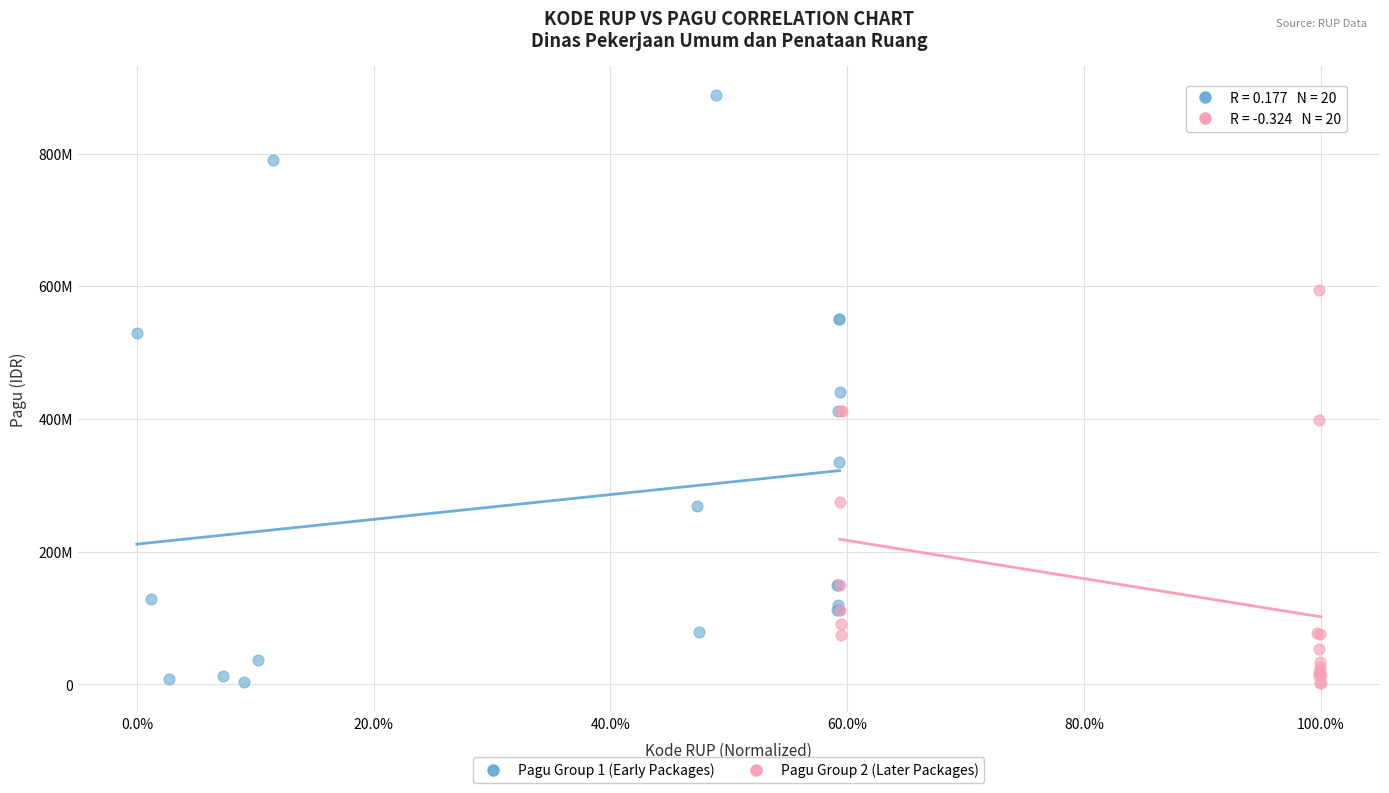

Which series has the largest Y range (max minus min)?

Pagu Group 1 (Early Packages)